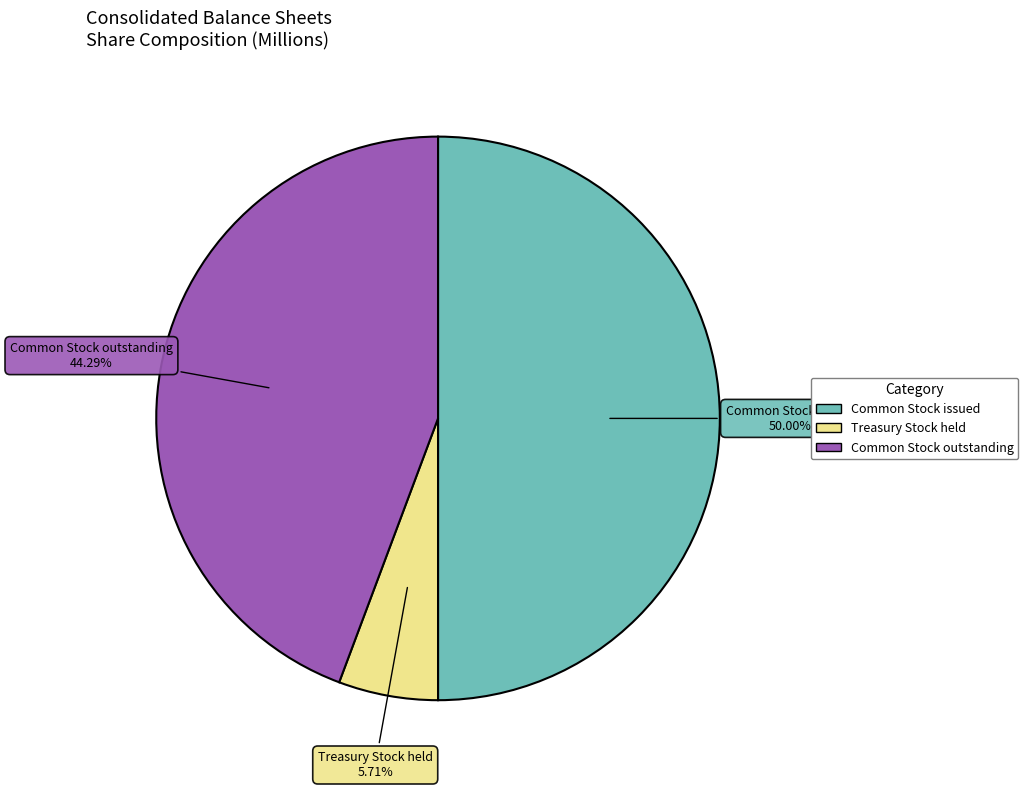

Approximately how many times larger is the value at Common Stock issued compared to Treasury Stock held?

8.8